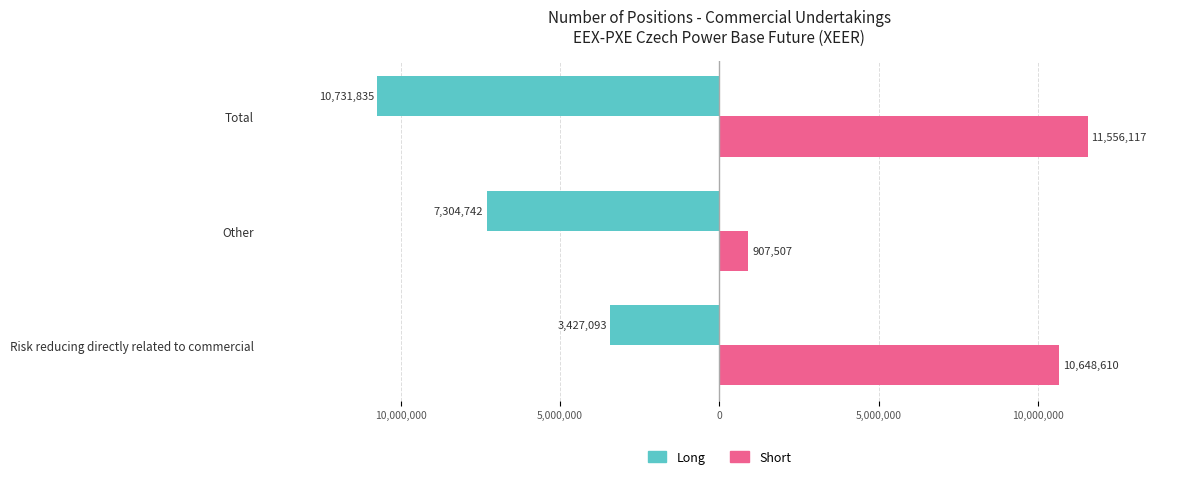

How many Long values are between -10731835 and -3427093?

3